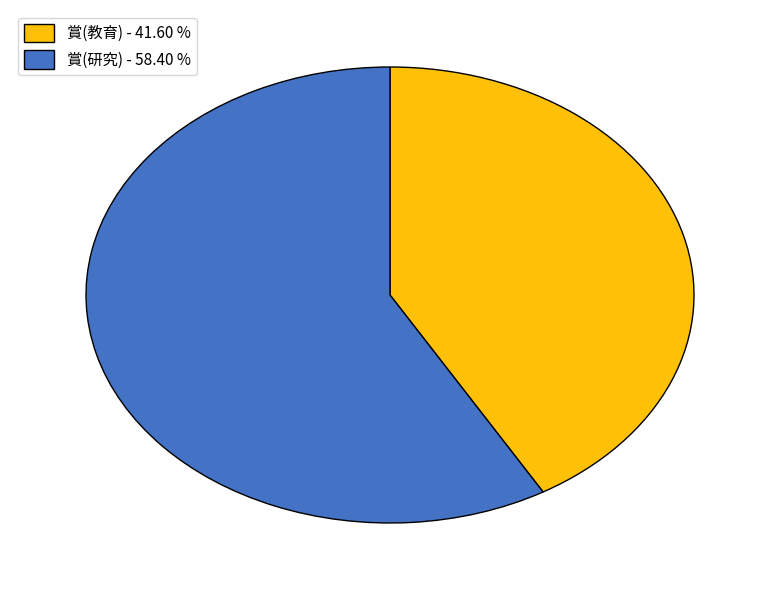

Does 賞(研究) - 58.40 % account for over 50% of the chart?

Yes